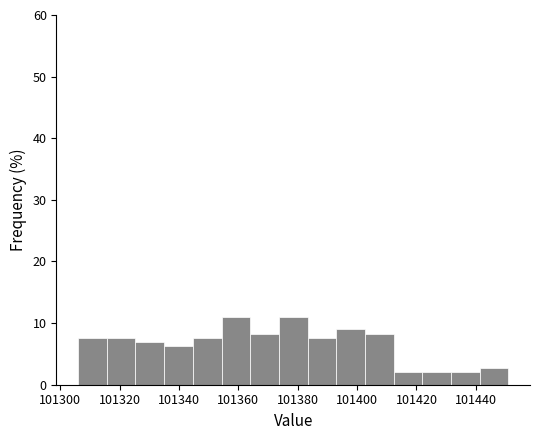

Reading left to right, list every bar in this chart as the range it spans on the x-axis followed by its height. Neither the bar edges nor the heights are printed on the chart, so give them approximately, as read against the axes.

101306 to 101316: 8
101316 to 101326: 8
101326 to 101336: 7
101336 to 101344: 6
101344 to 101354: 8
101354 to 101364: 11
101364 to 101374: 8
101374 to 101384: 11
101384 to 101394: 8
101394 to 101402: 9
101402 to 101412: 8
101412 to 101422: 2
101422 to 101432: 2
101432 to 101442: 2
101442 to 101452: 3